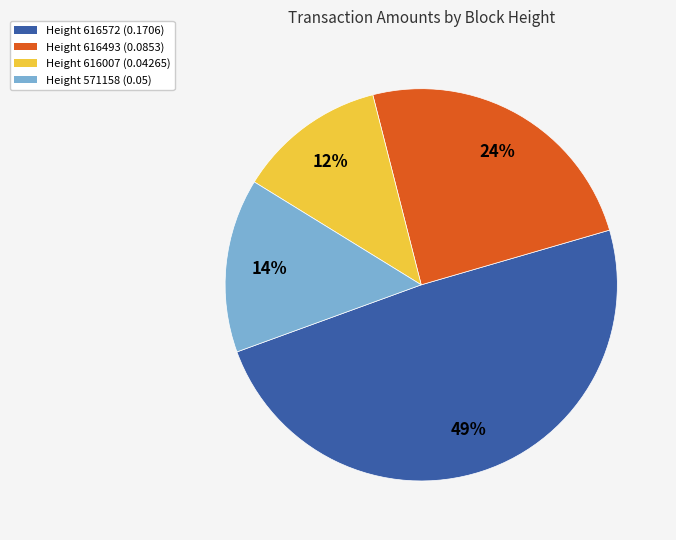

Which slice is the smallest?

Height 616007